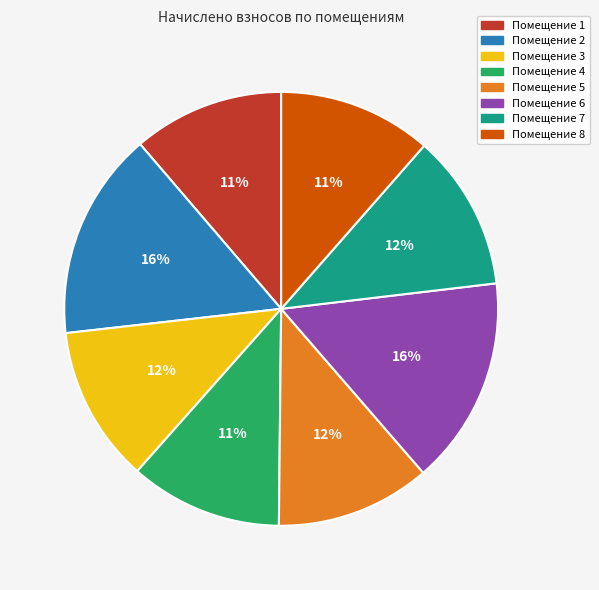

Is there any slice that represents more than half of the pie?

No